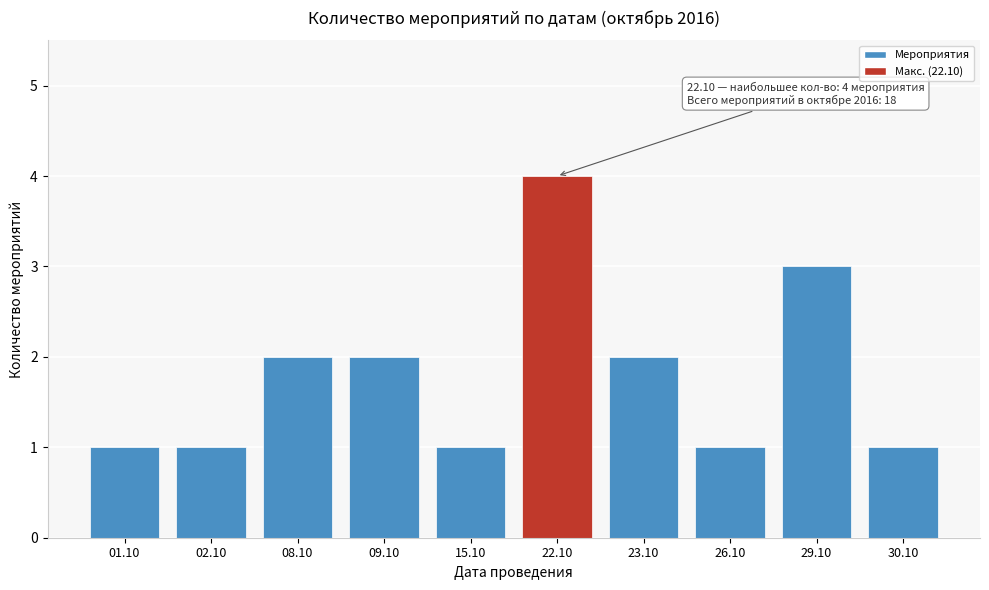

Reading left to right, what are all the values shown in this chart?

1	1	2	2	1	4	2	1	3	1